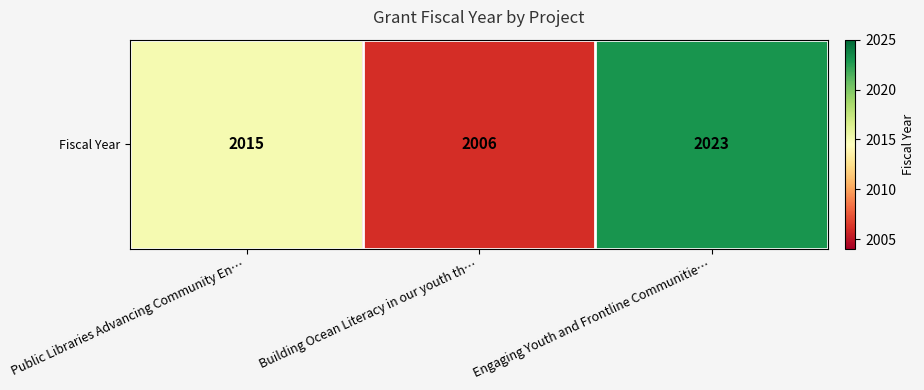

What value does the data have at Building Ocean Literacy in our youth th…, to the nearest 10?

2010